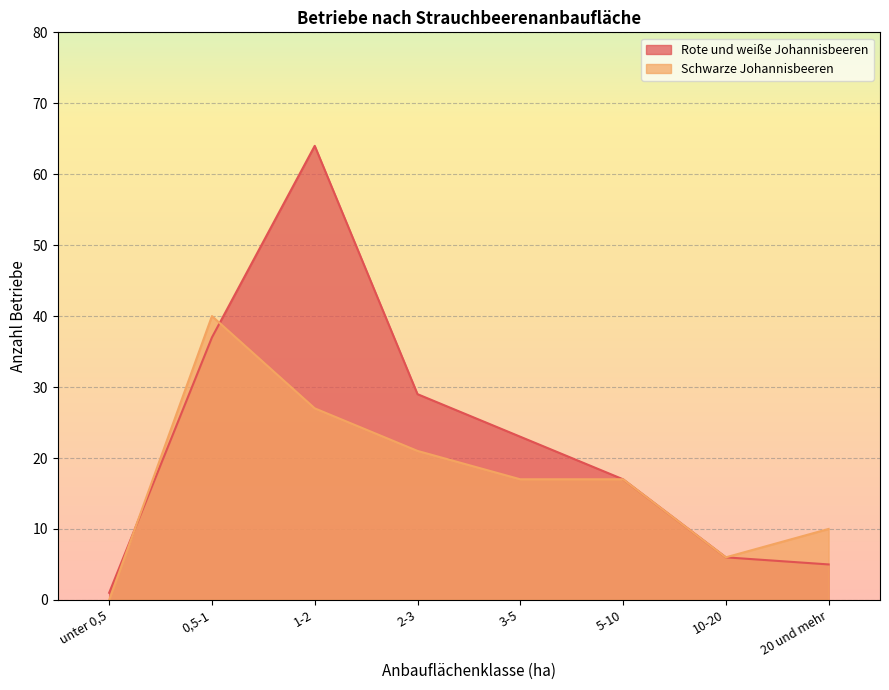

What is the label of the 5th point from the left?

3-5